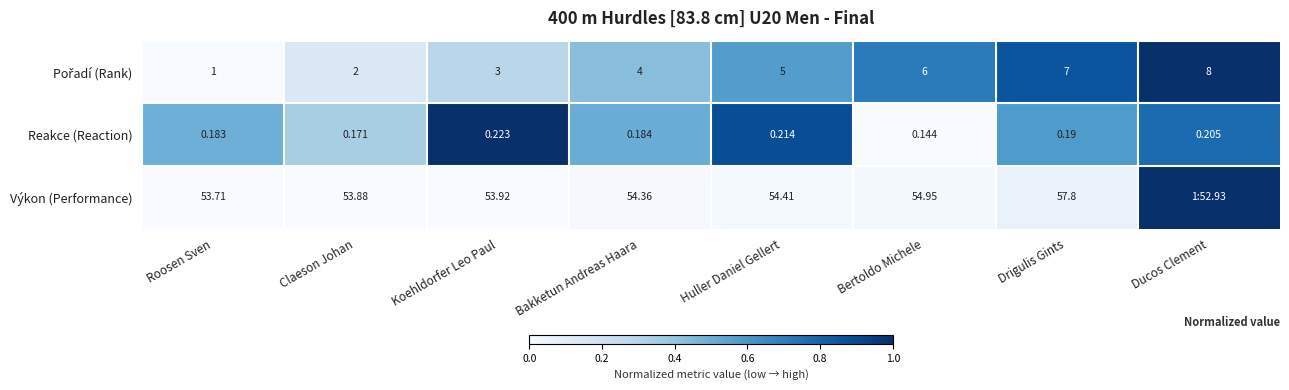

At which label does Reakce (Reaction) reach its minimum?

Bertoldo Michele